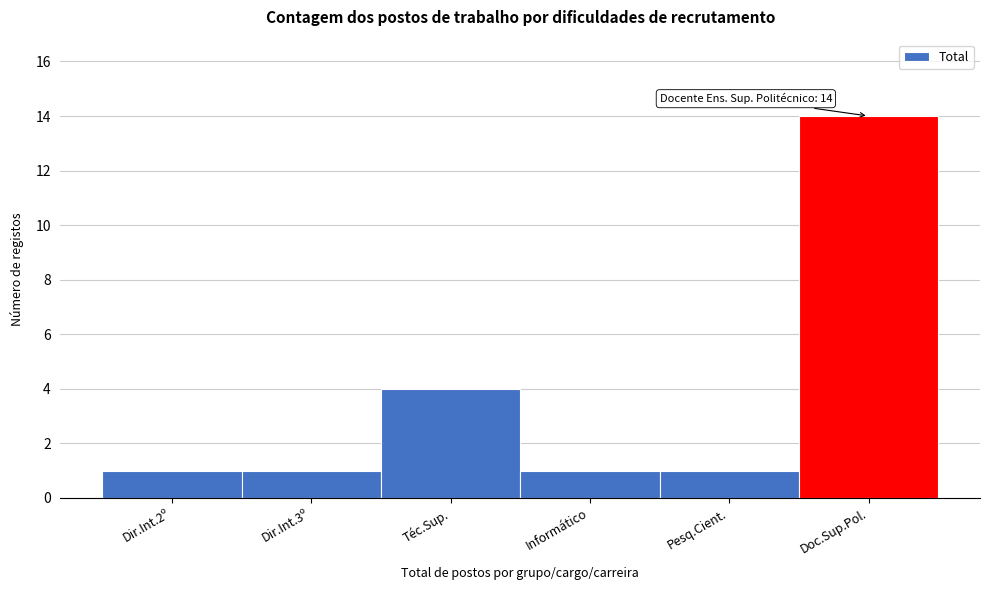

Reading left to right, transcribe all the data shown in this chart.

1	1	4	1	1	14